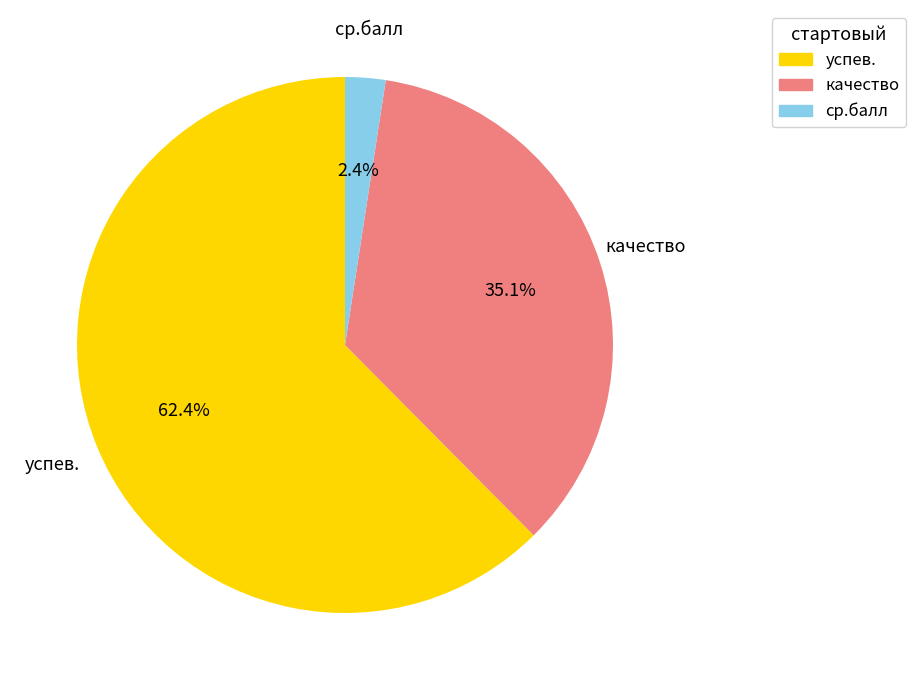

Does any single category account for the majority?

Yes